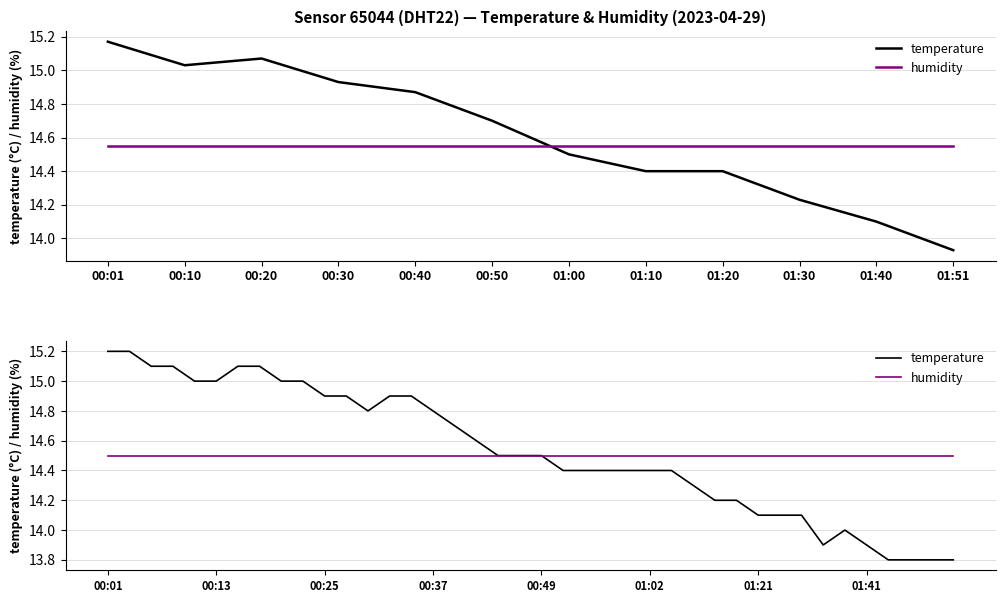

Is it true that temperature equals 13.8 at 38?

True